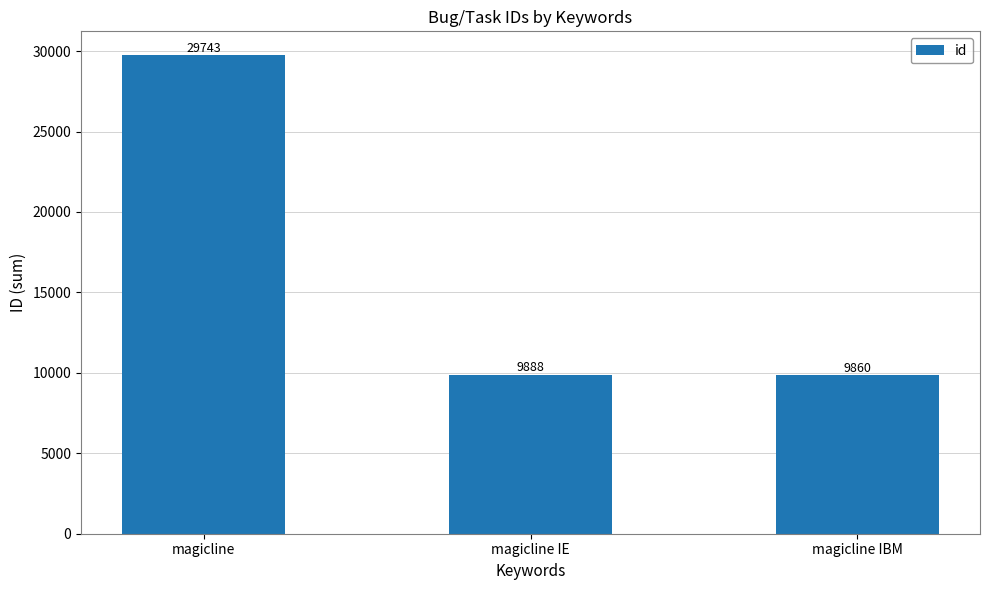

What is the label of the 2nd bar from the left?

magicline IE